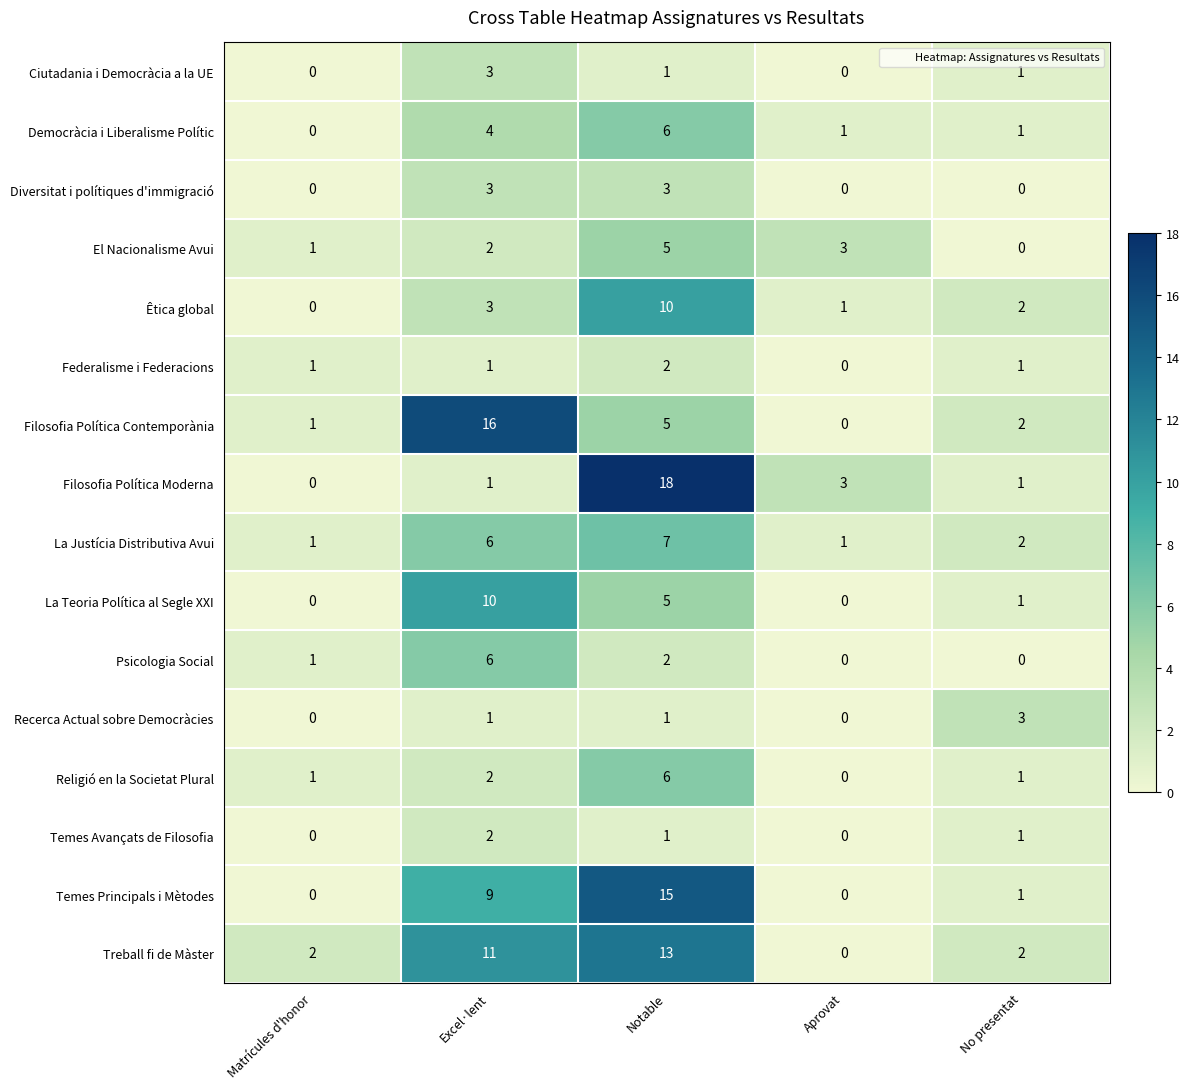

Read the Ciutadania i Democràcia a la UE value at Excel·lent.

3